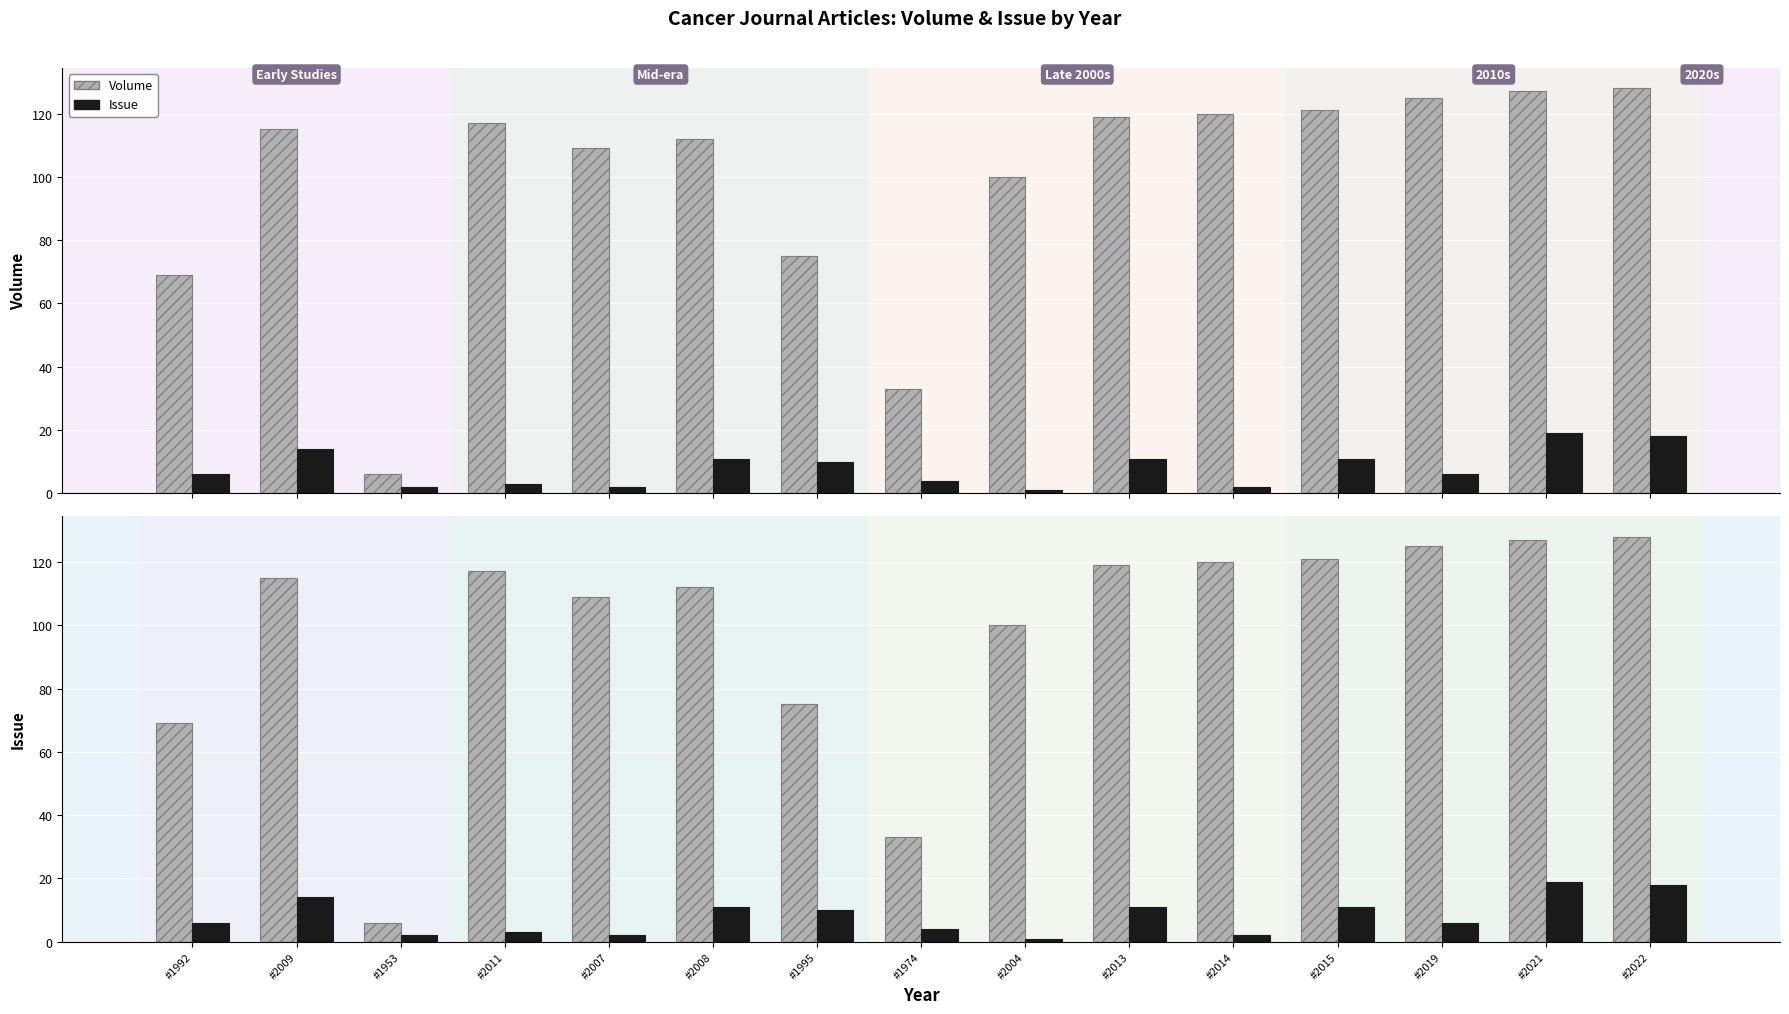

Which series has the widest spread of values?

Volume